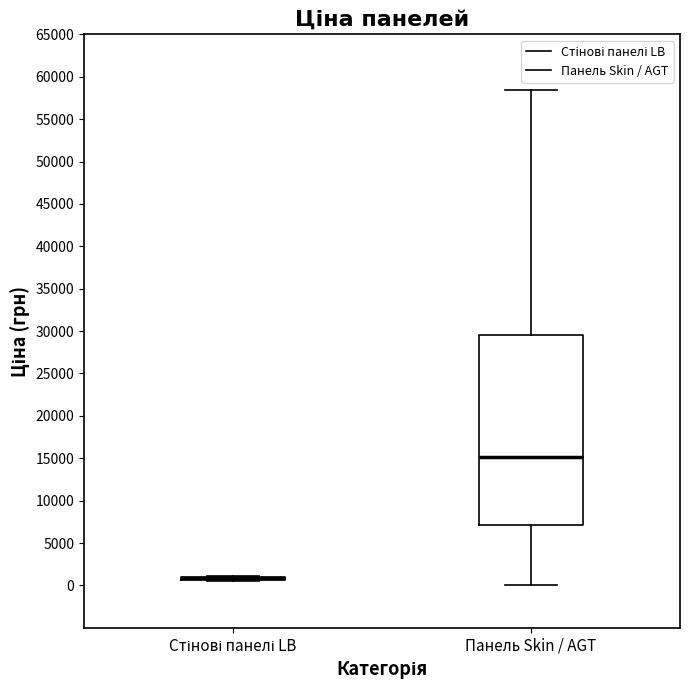

Reading left to right, read every box against the y-axis: the position of its median line, the range the box covers, and the ends of its whiskers. The values are not printed on the chart, so give them approximately, as read against the axis.

Стінові панелі LB: box collapsed to a line at 1000, whiskers 500 to 1000
Панель Skin / AGT: median 15000, box 7000 to 29500, whiskers 0 to 58500